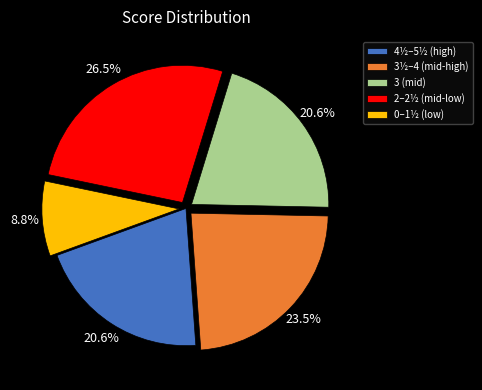

How much of the chart is everything except 0–1½ (low)?

91.2%